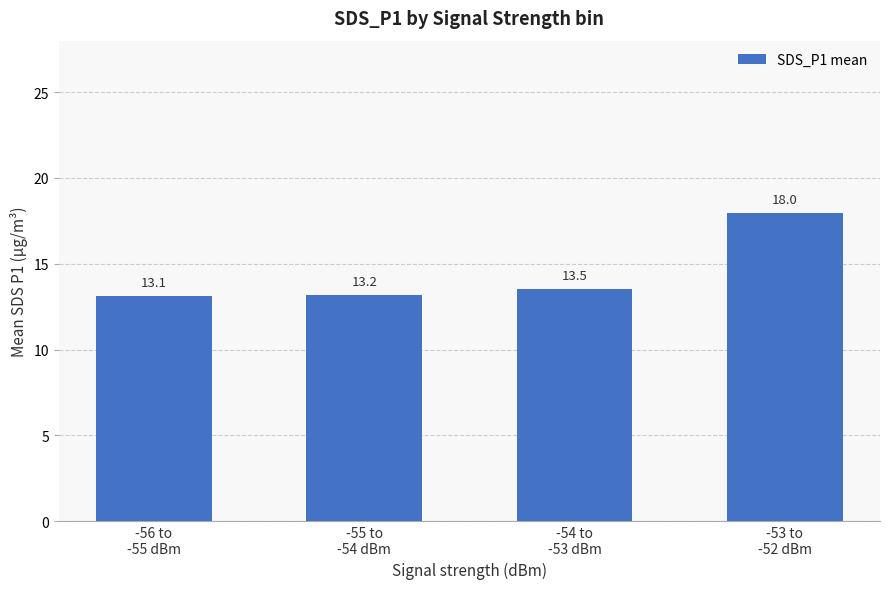

What is the smallest value displayed?

13.1